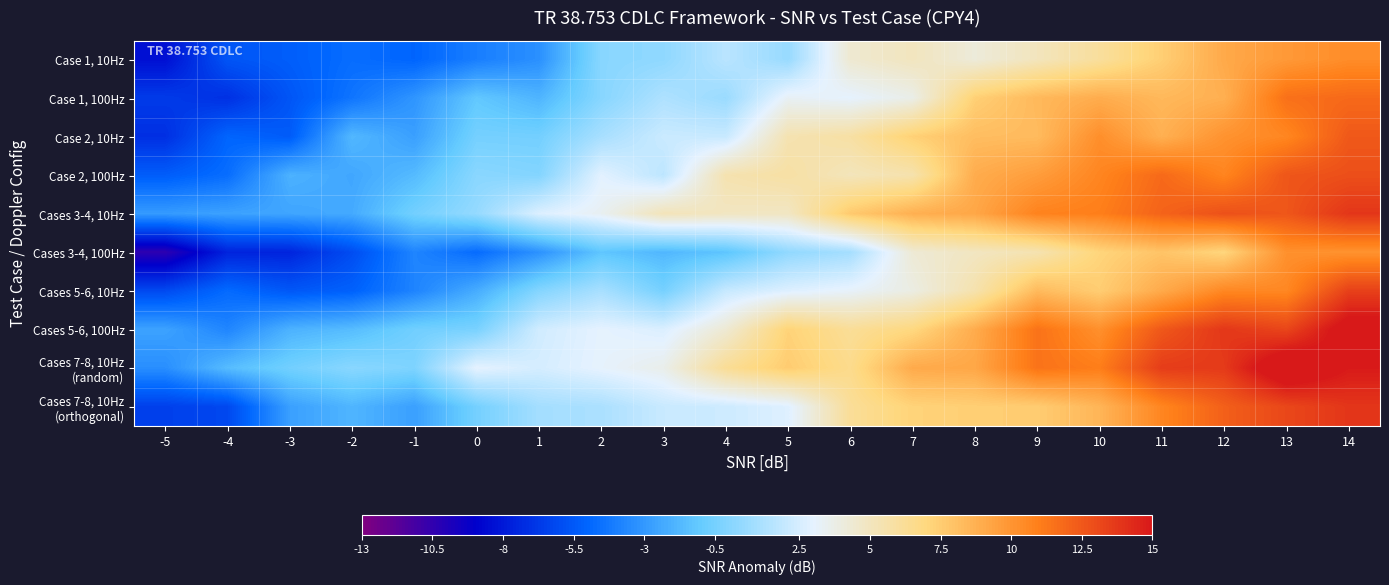

How many series are shown in this chart?

10